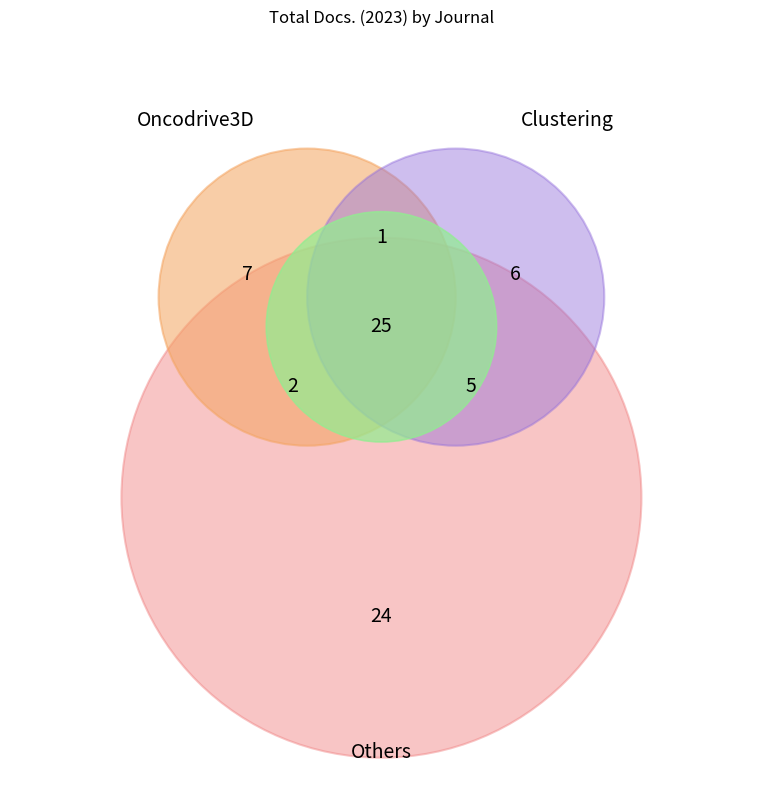

Is there a majority slice in this chart?

No